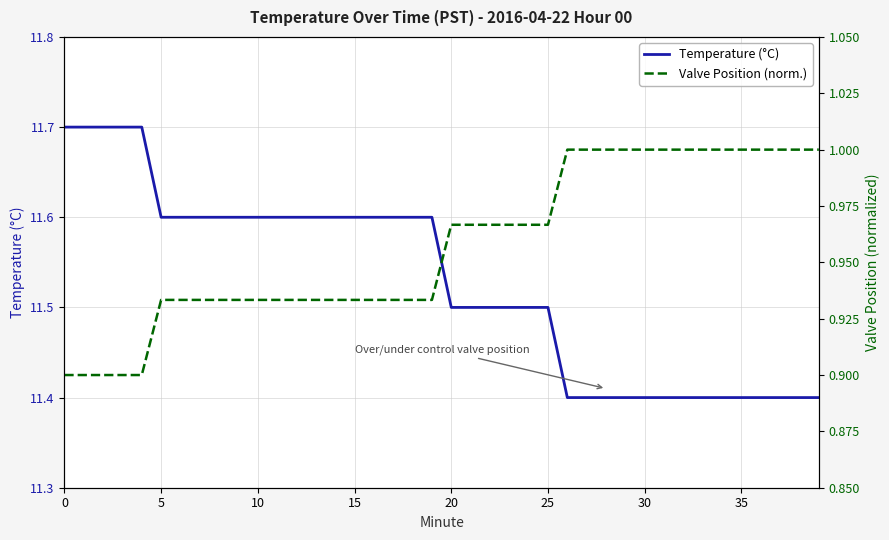

Is the value of Temperature (°C) at 20 greater than the value of Valve Position (norm.) at 13?

Yes